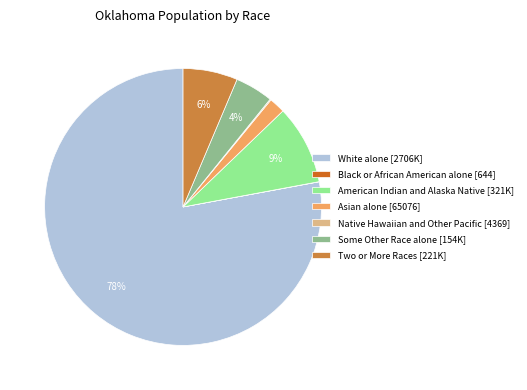

Do American Indian and Alaska Native [321K] and Some Other Race alone [154K] together represent more than half of the pie?

No